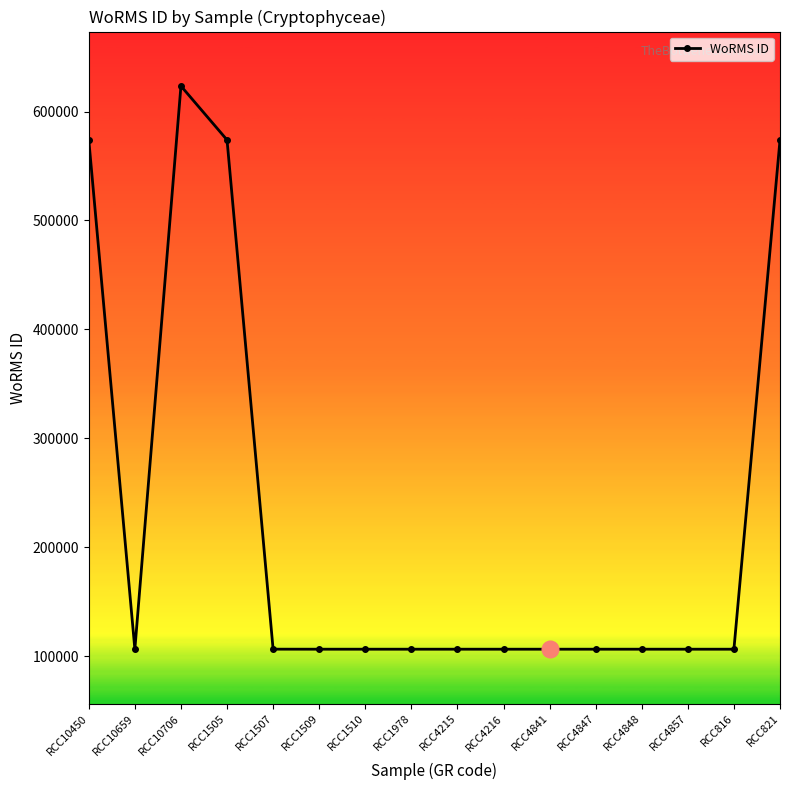

The chart shows a value of 24923 at RCC4841. True or false?

False